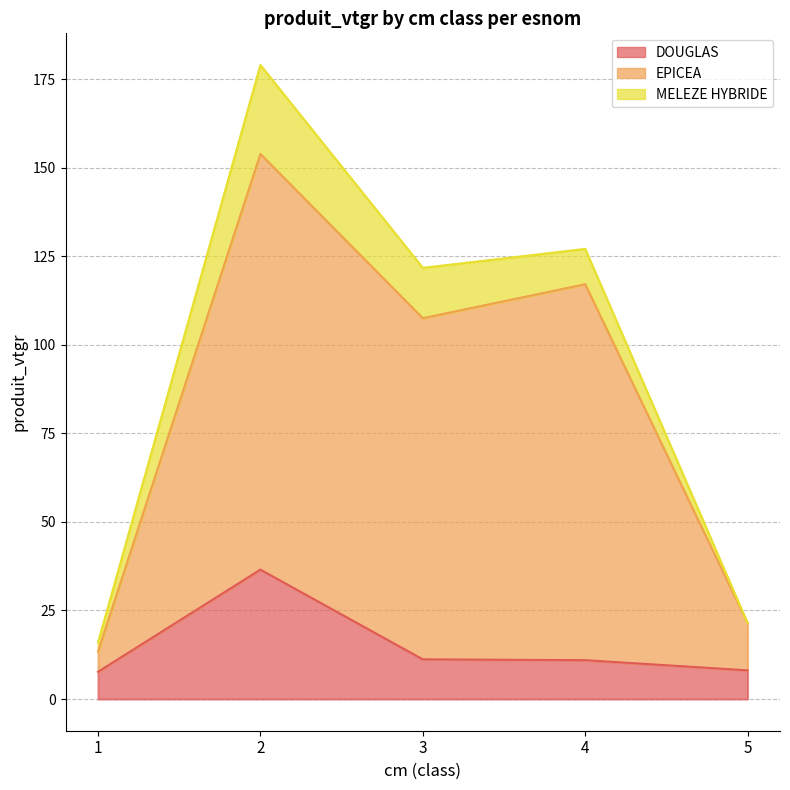

What is the highest value of the DOUGLAS series?

36.5